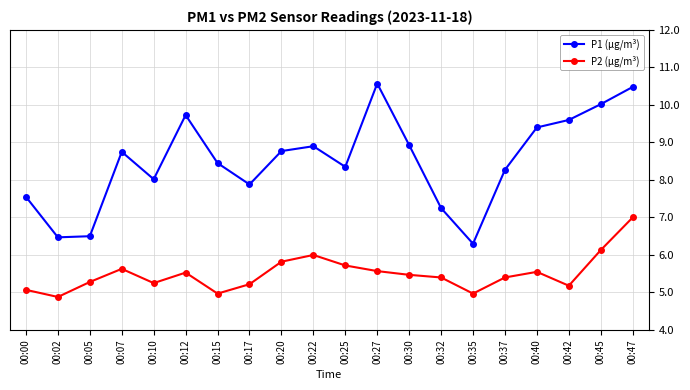

Which series has the widest spread of values?

P1 (µg/m³)